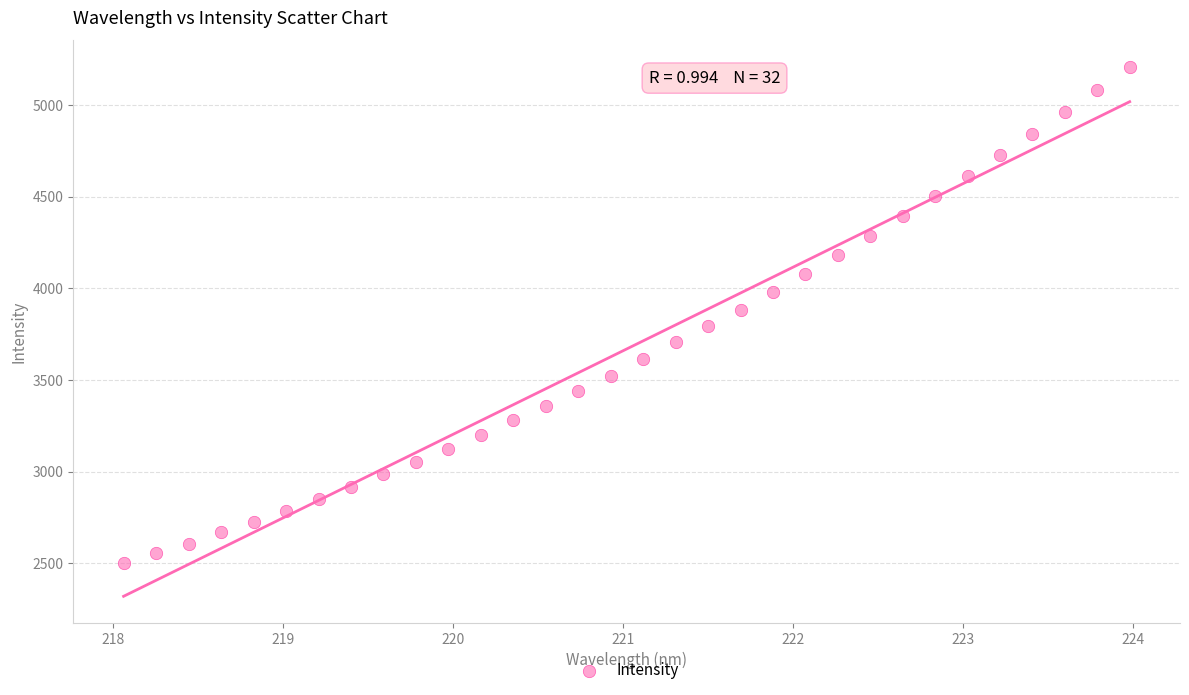

What is the range of Y values (max minus min)?

2705.9